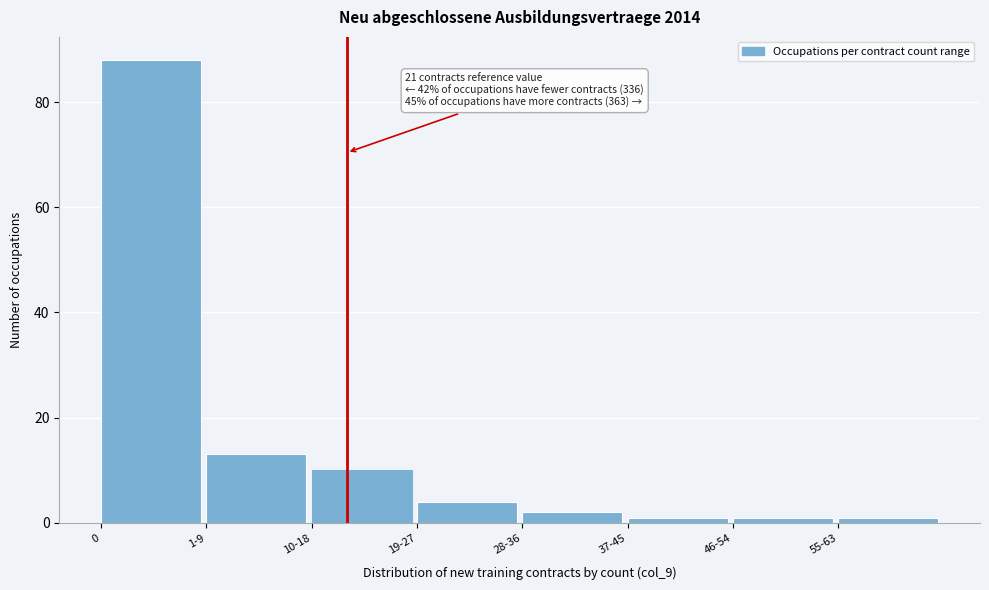

Reading left to right, list all the values displayed in this chart.

0=88	1-9=13	10-18=10	19-27=4	28-36=2	37-45=1	46-54=1	55-63=1